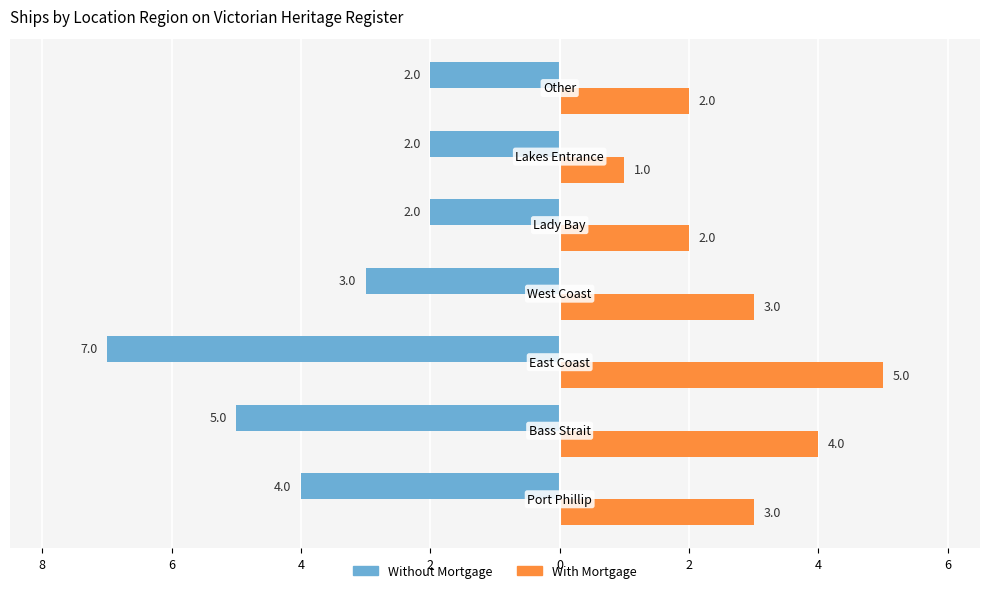

Where does the Without Mortgage series first go above -3?

2